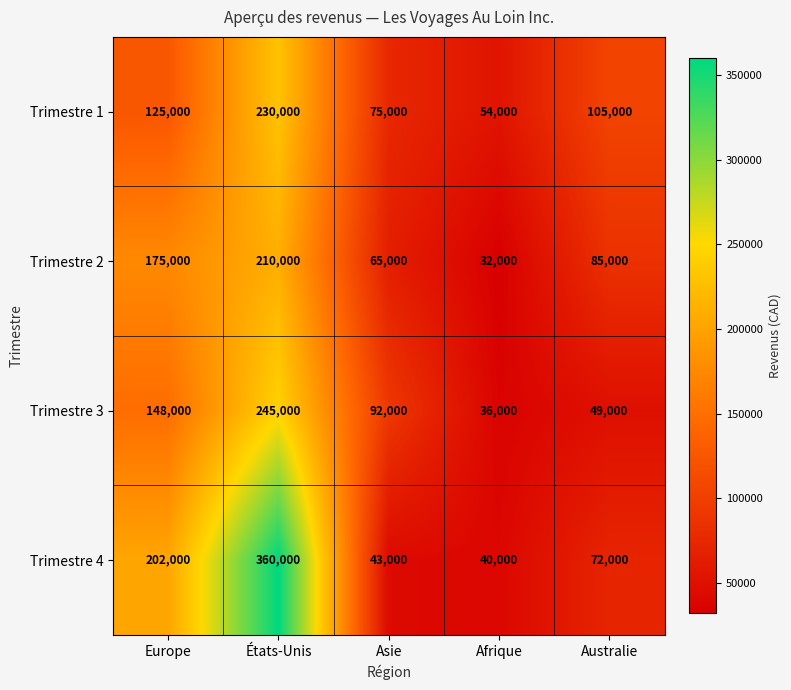

What is the total value across all series at Australie?

311000